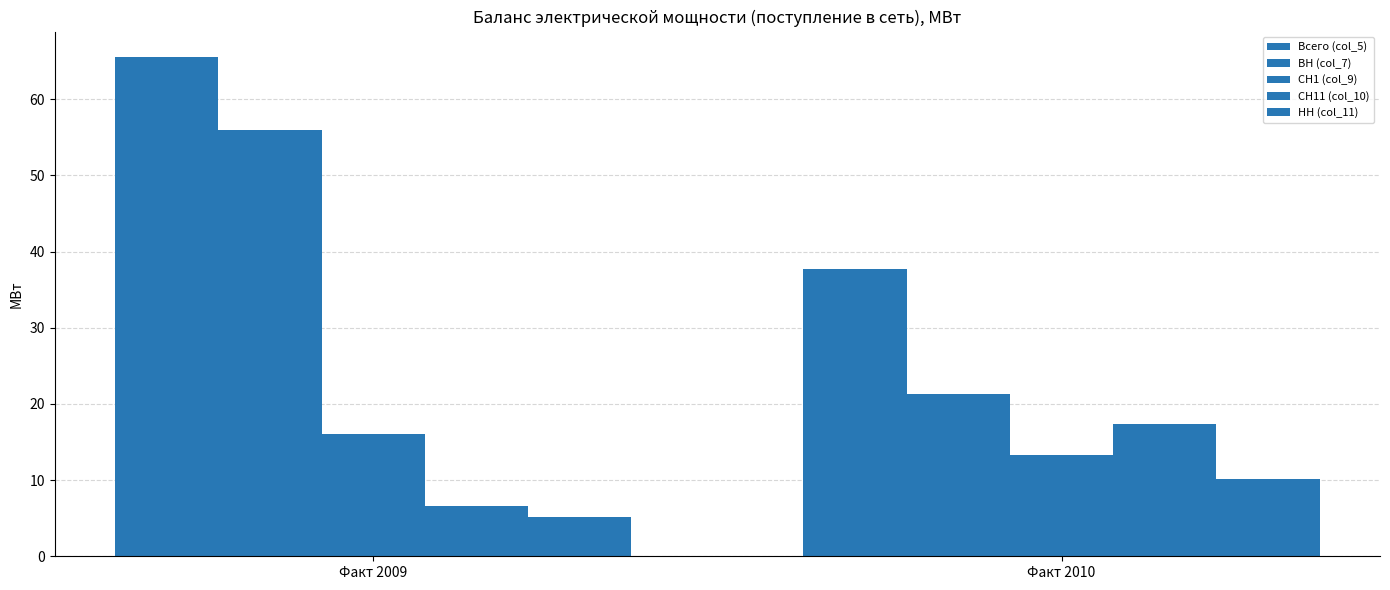

Where does the ВН (col_7) series first go above 56?

Факт 2009